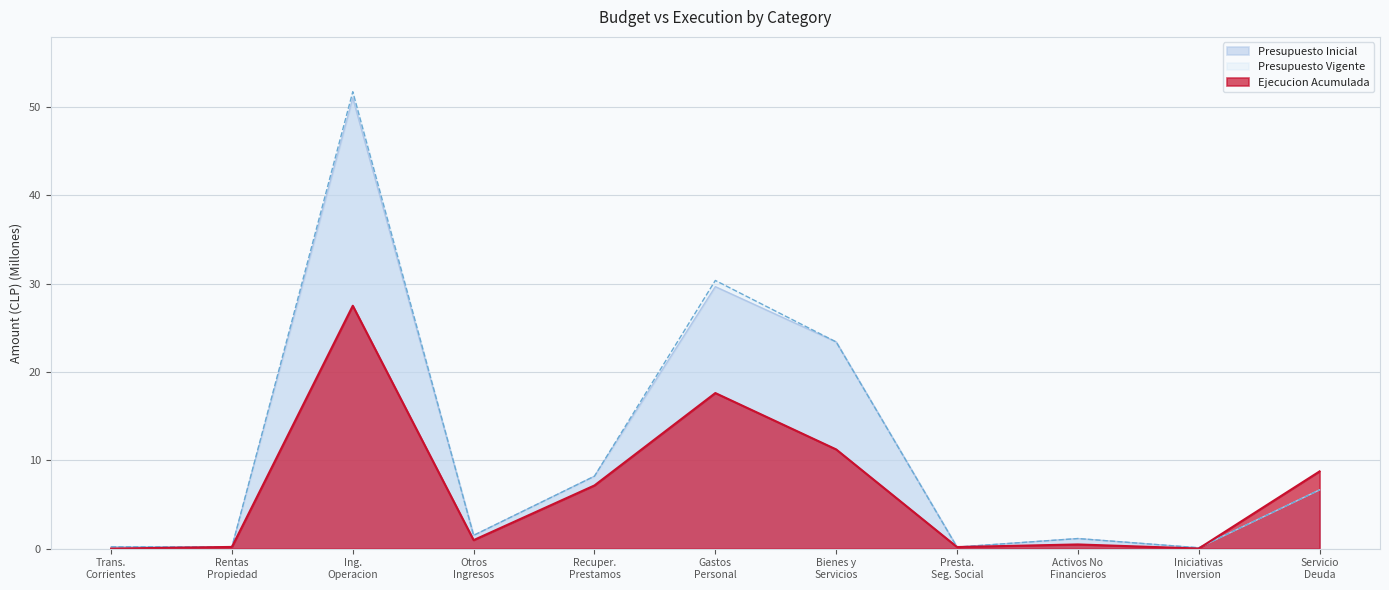

Which series has the widest spread of values?

Presupuesto Vigente